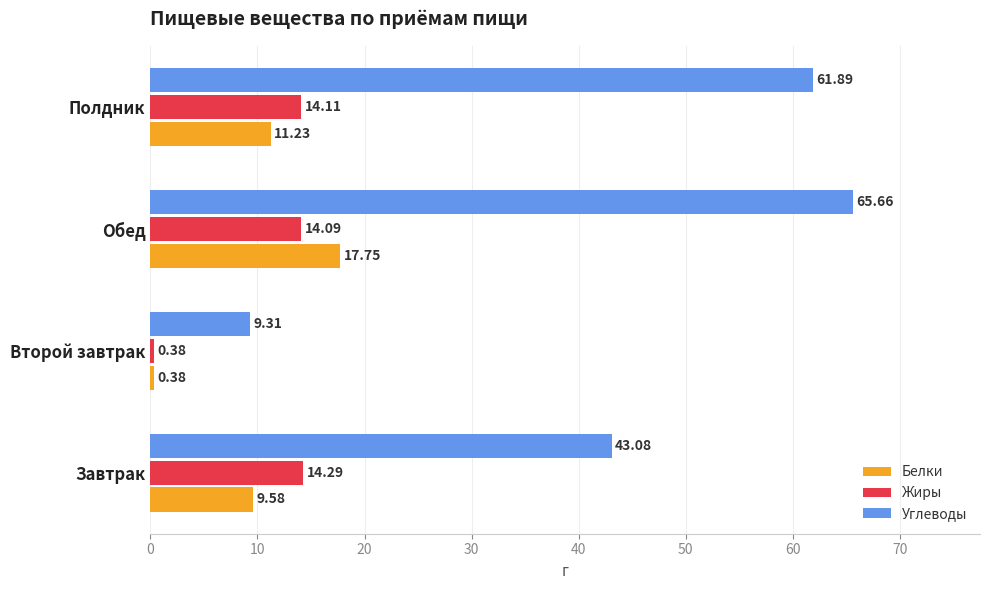

What is the spread (max minus min) of values at Обед?

51.6